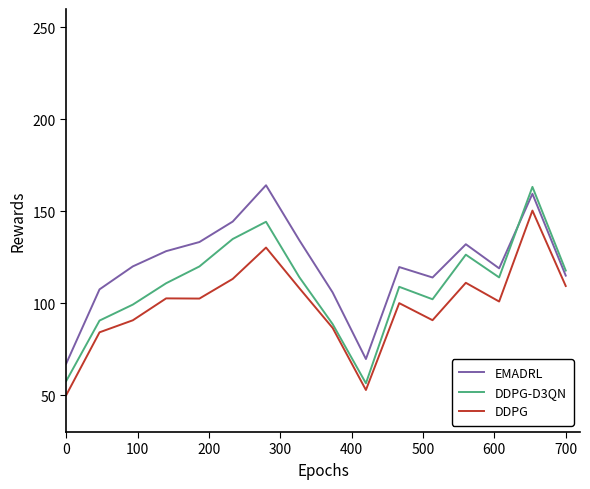

How many interior local peaks does the EMADRL series have?

4